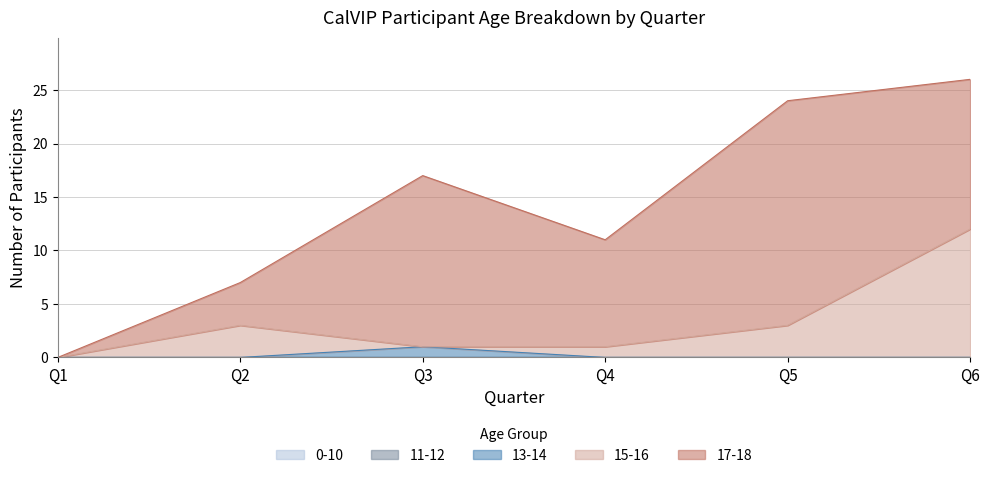

The 0-10 series shows 0 at Q1. True or false?

True